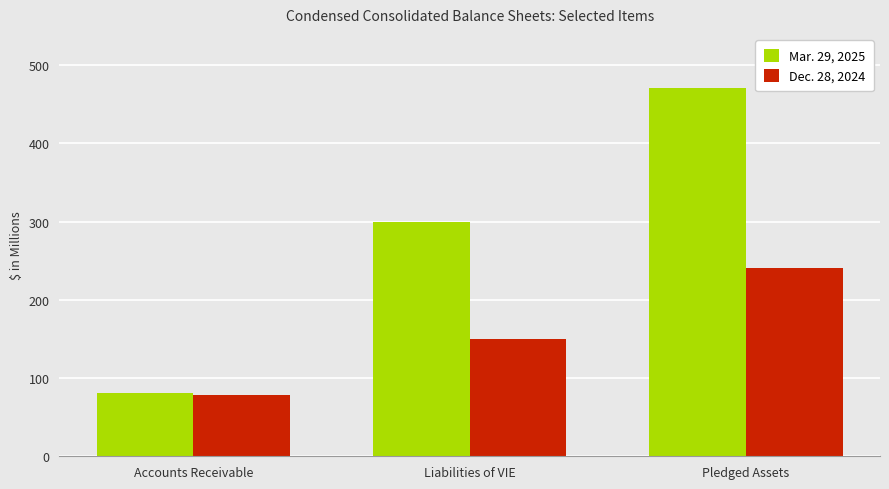

At how many categories does at least one series exceed 435?

1